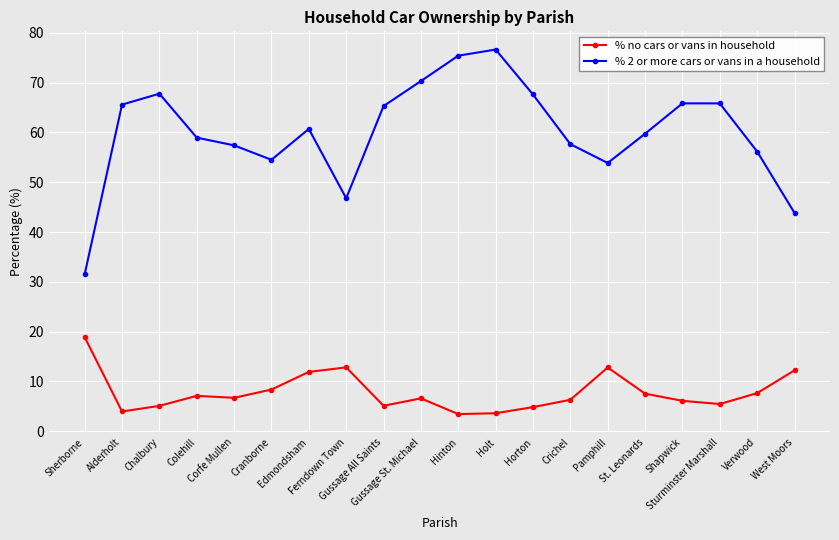

Rank the series at Chalbury from highest to lowest value.

% 2 or more cars or vans in a household, % no cars or vans in household